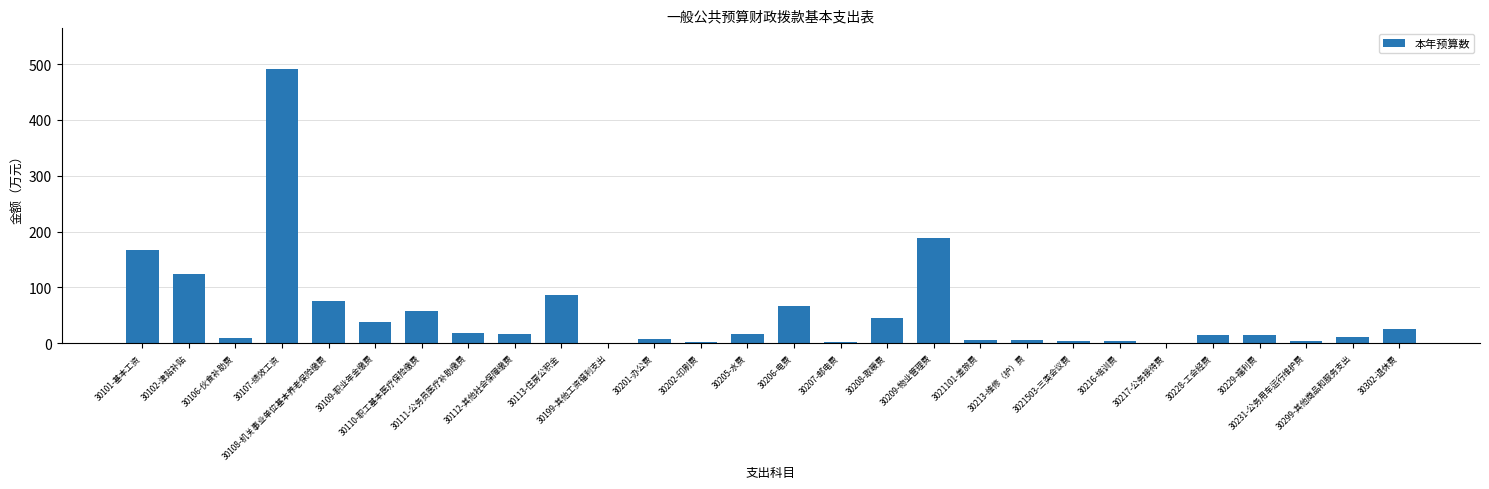

How many series are shown in this chart?

1